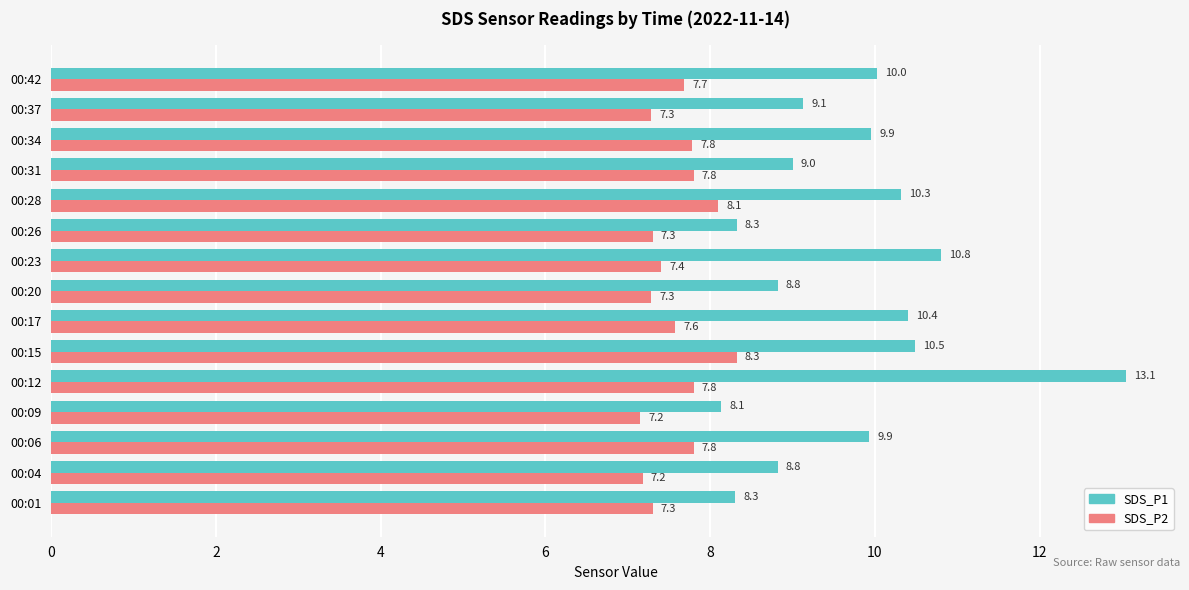

Which series has the widest spread of values?

SDS_P1